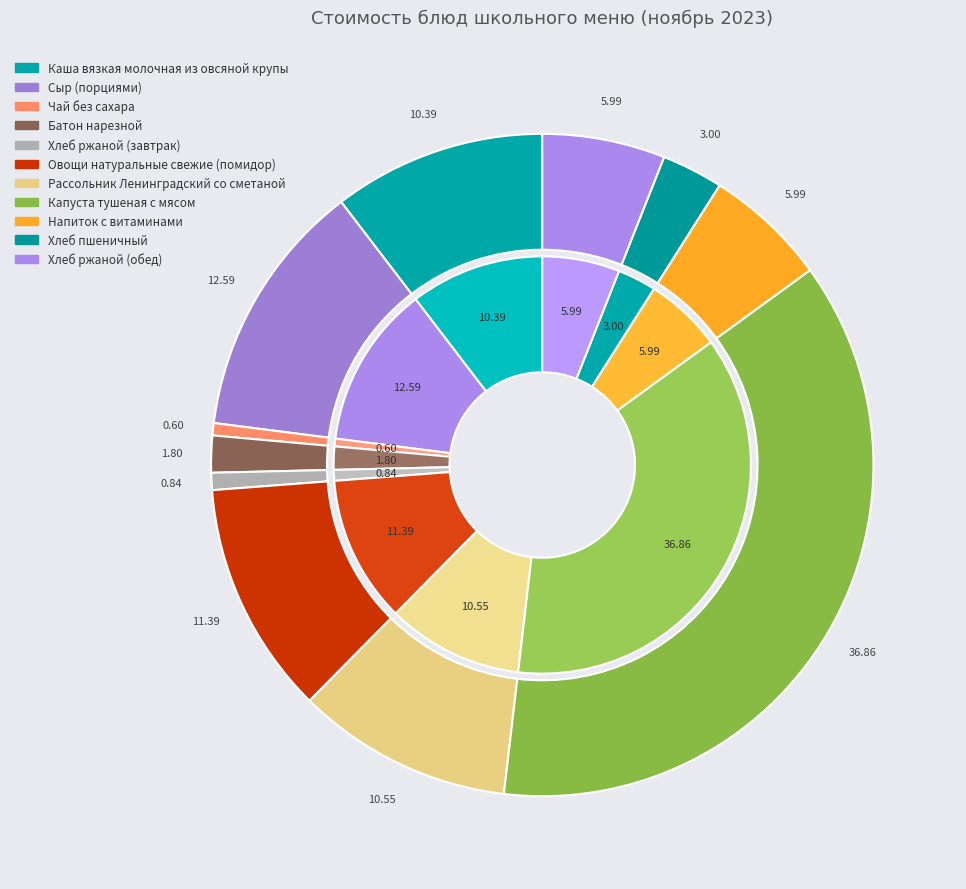

Which slice is the smallest?

Чай без сахара